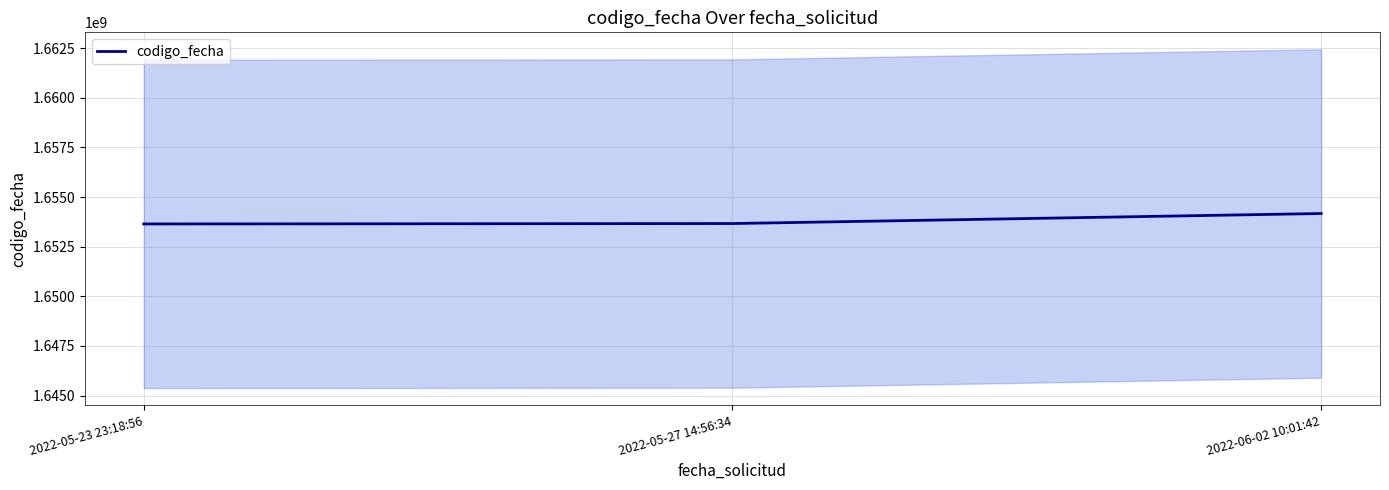

Reading left to right, extract all data points from this chart.

2022-05-23 23:18:56=1653645339	2022-05-27 14:56:34=1653665862	2022-06-02 10:01:42=1654171311